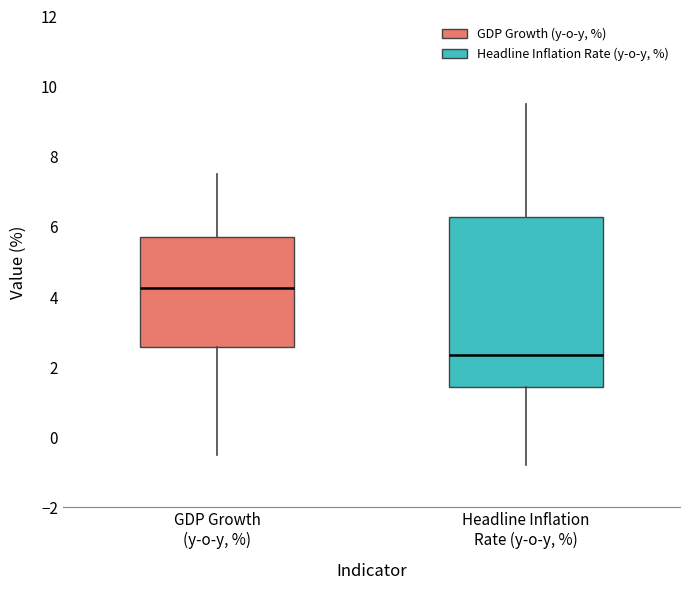

Comparing the boxes themselves (not the whiskers), which one is the tallest?

Headline Inflation Rate (y-o-y, %)